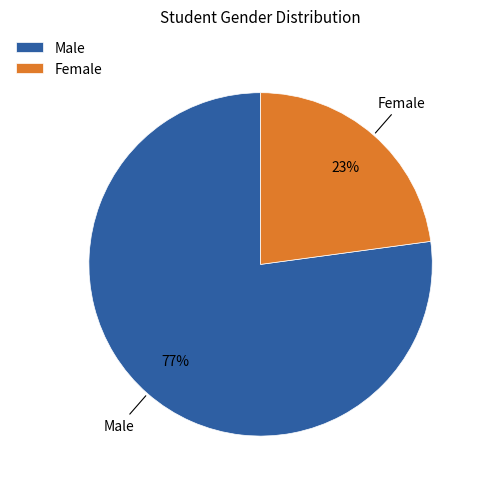

The Female slice represents 32% of the pie. True or false?

False